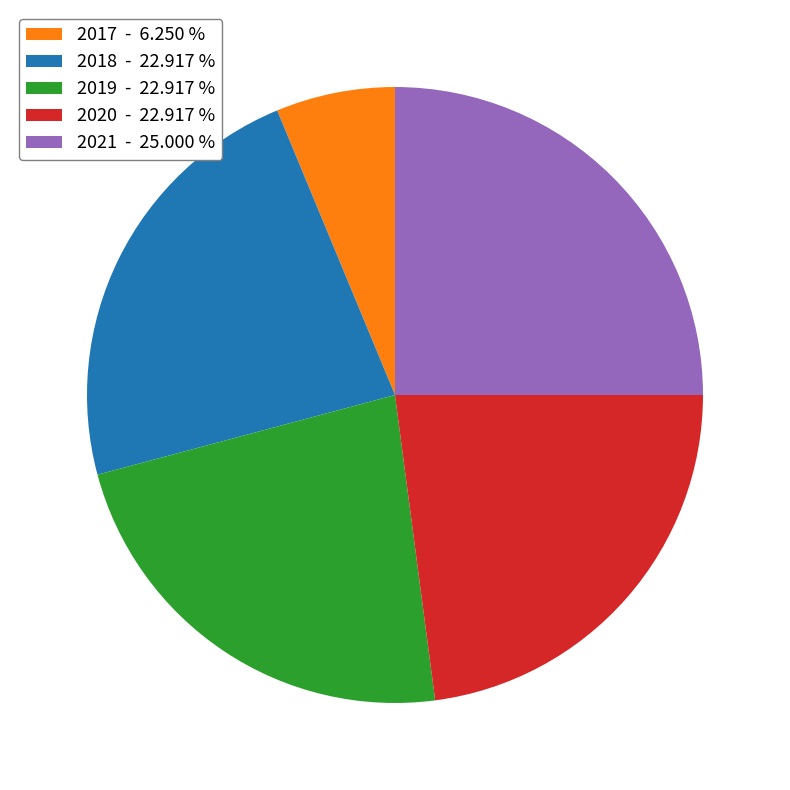

Which slice is the smallest?

2017